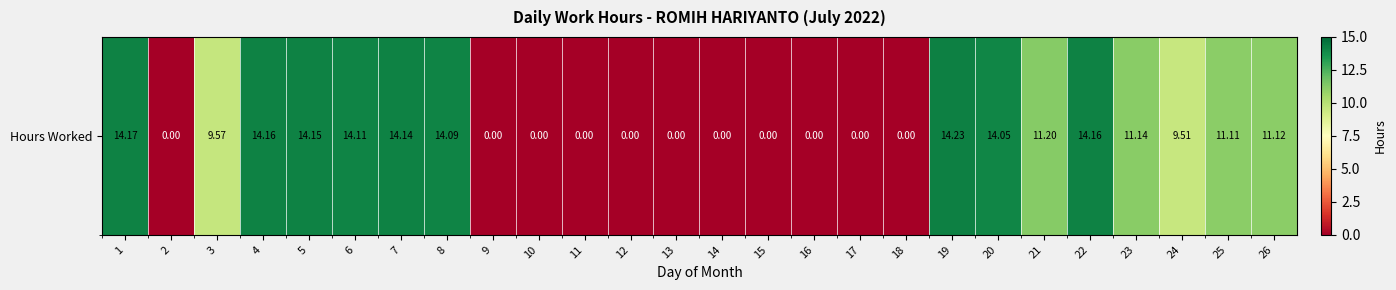

List the labels in order of value, largest first.

19, 1, 4, 22, 5, 7, 6, 8, 20, 21, 23, 26, 25, 3, 24, 2, 9, 10, 11, 12, 13, 14, 15, 16, 17, 18